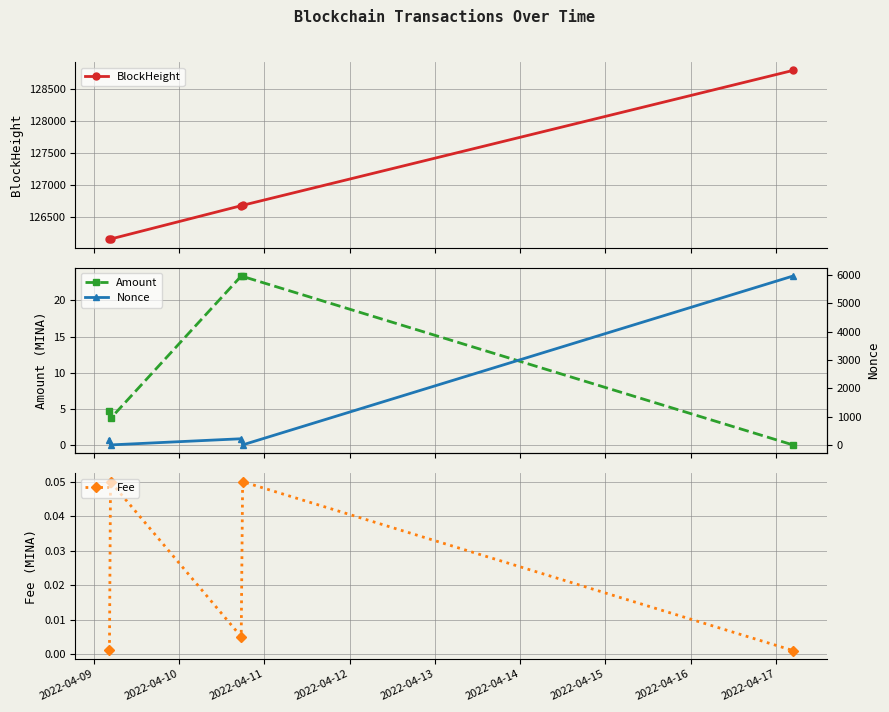

Does the chart display data point markers on the line(s)?

Yes